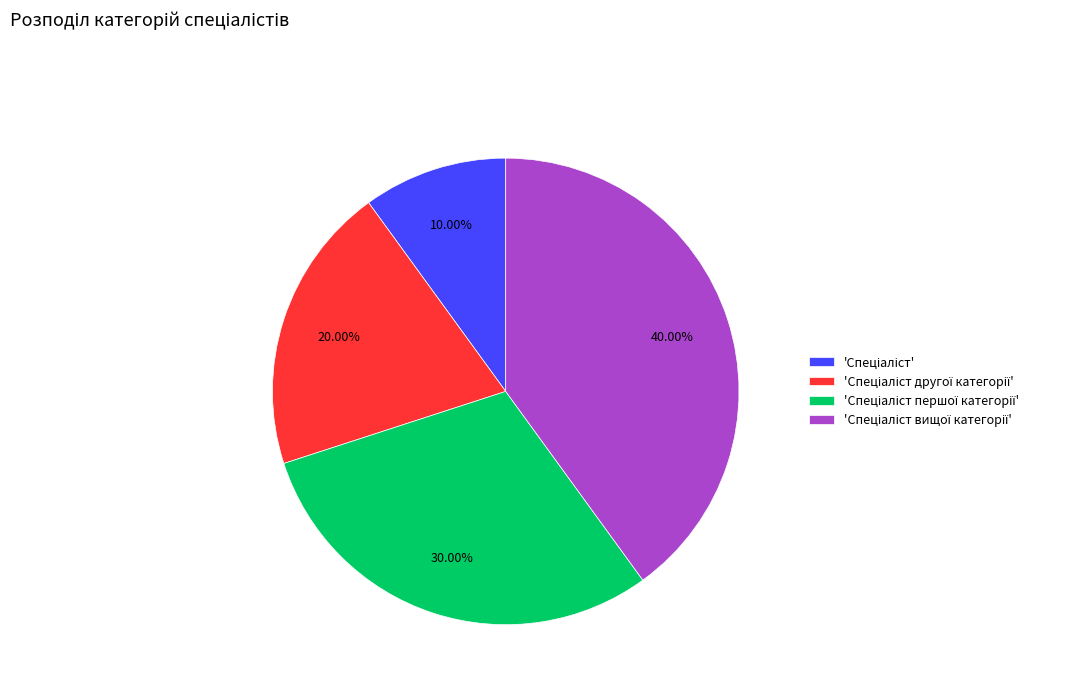

How many segments does this pie chart have?

4